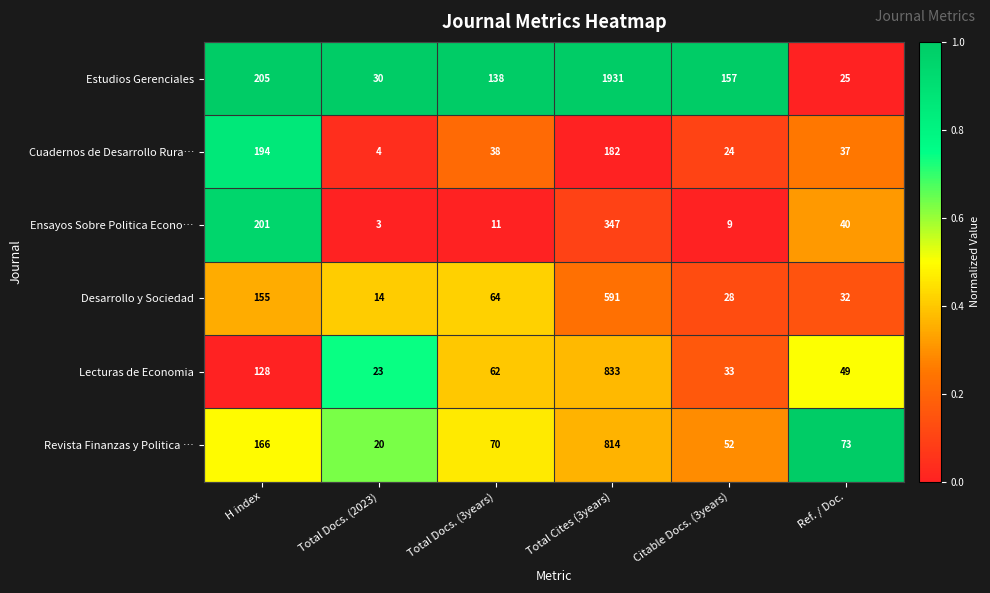

At which category is the sum across all series the highest?

Total Cites (3years)